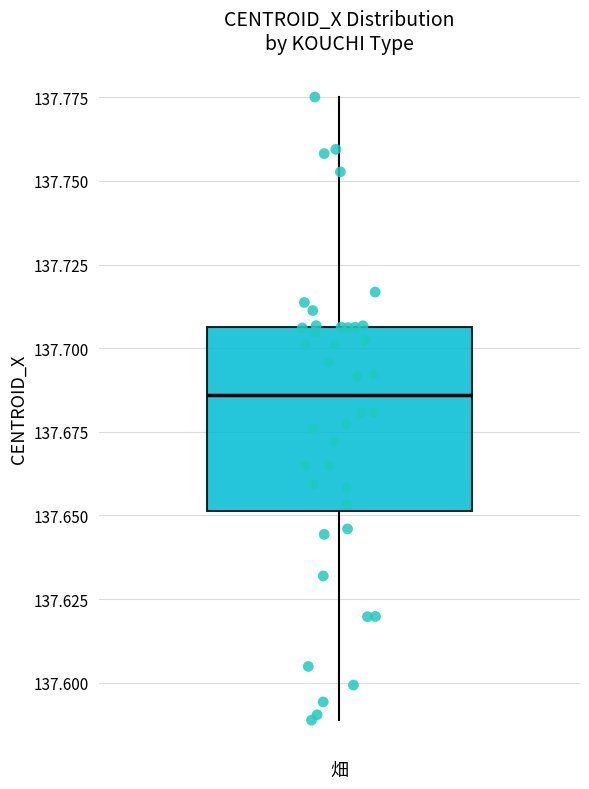

Transcribe this box plot: give where the median line is, the range the box spans, and where the two whiskers end, as read against the y-axis. The values are not printed on the chart, so give them approximately, as read against the axis.

median 137.685, box 137.650 to 137.705, whiskers 137.590 to 137.775